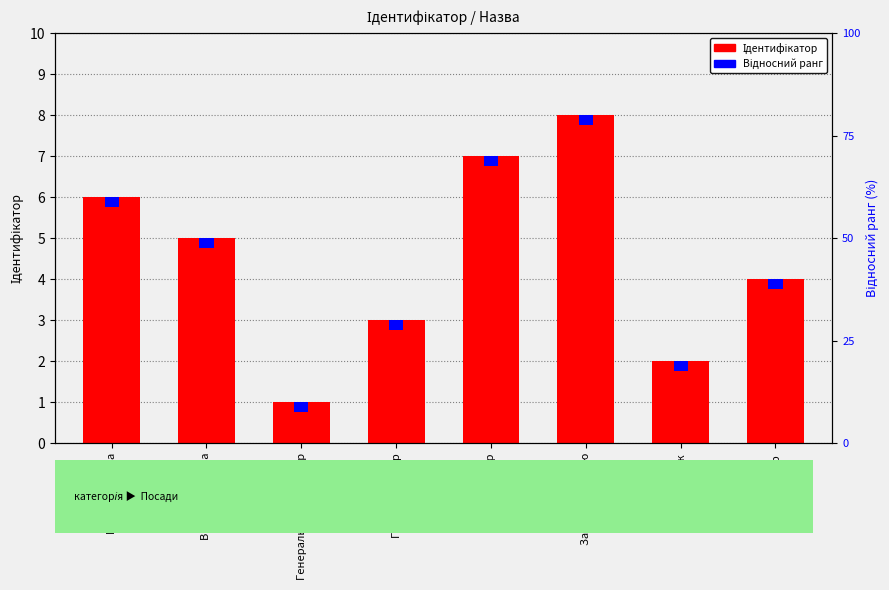

How many bars are there in total?

8